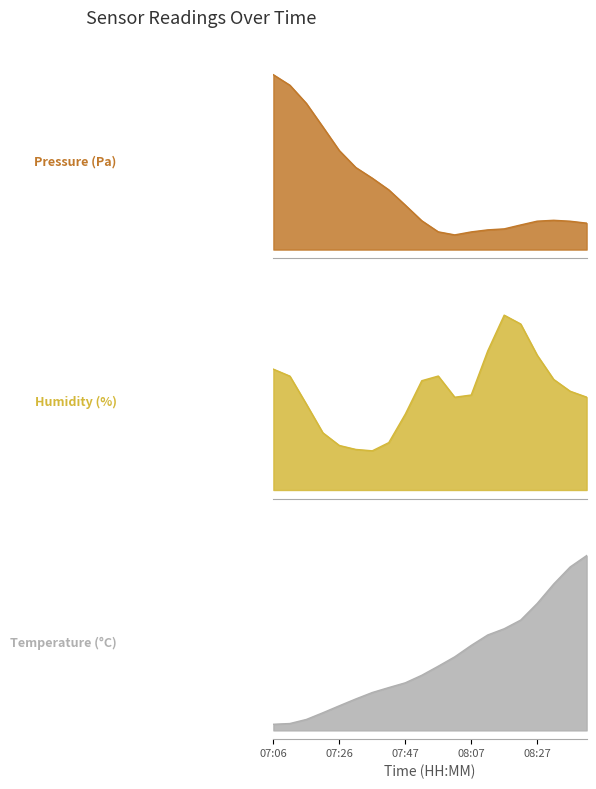

Where is temperature nearest to the value 0?

07:06